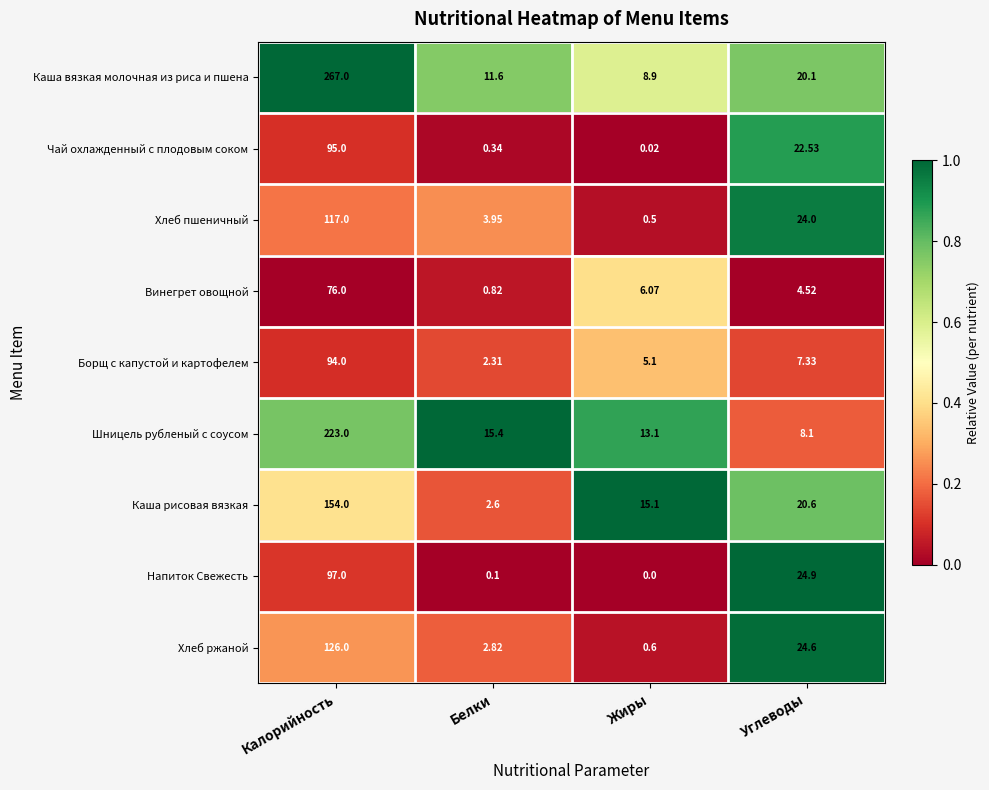

Which series has the largest range (max minus min)?

Каша вязкая молочная из риса и пшена